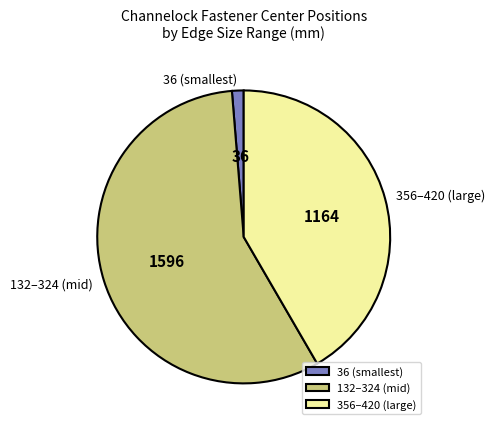

Combined, do 356–420 (large) and 132–324 (mid) account for over 50%?

Yes